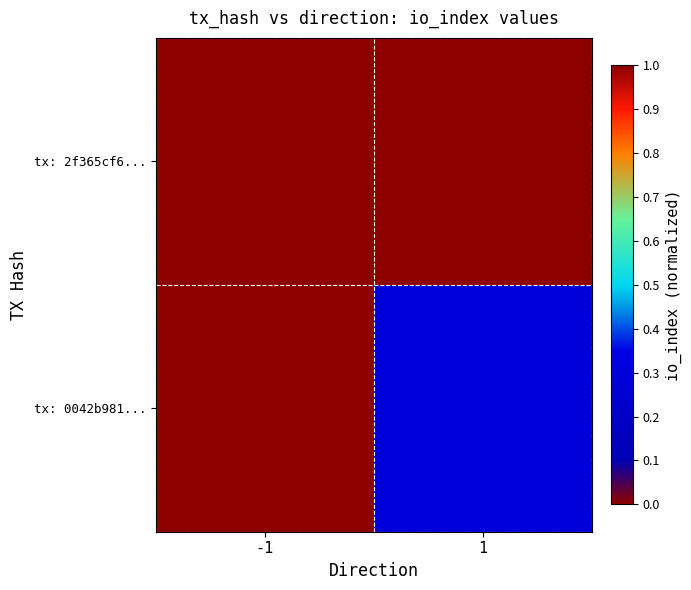

What is the spread (max minus min) of values at -1?

1.0